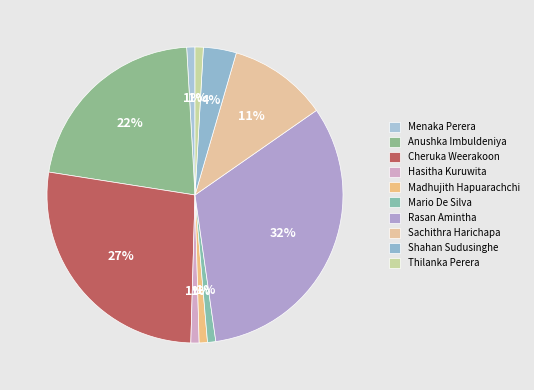

To the nearest percent, what portion does Madhujith Hapuarachchi represent?

1%